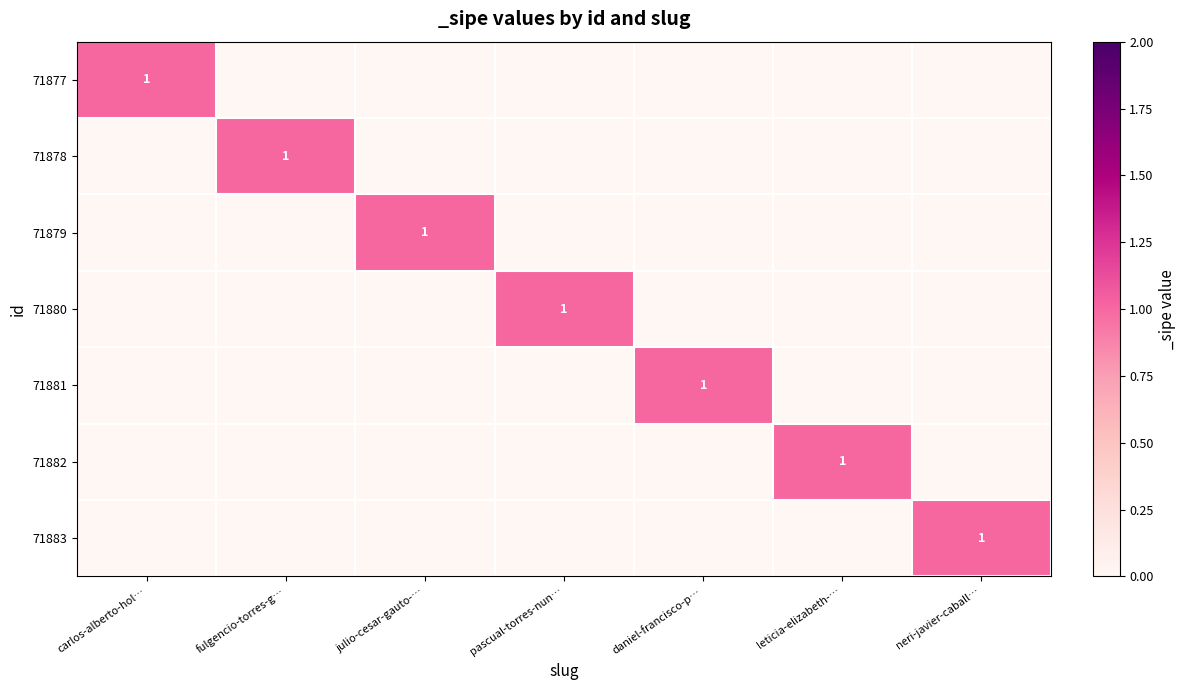

What is the maximum value shown in the chart?

1